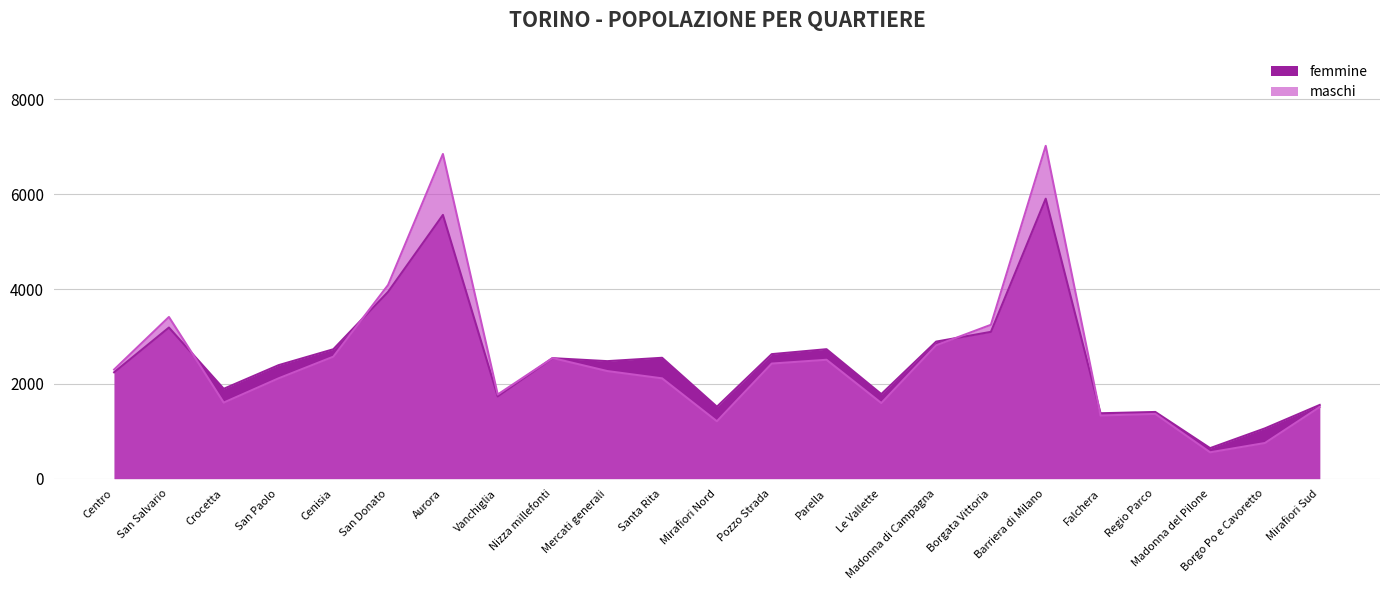

Where is the first local maximum for maschi?

San Salvario